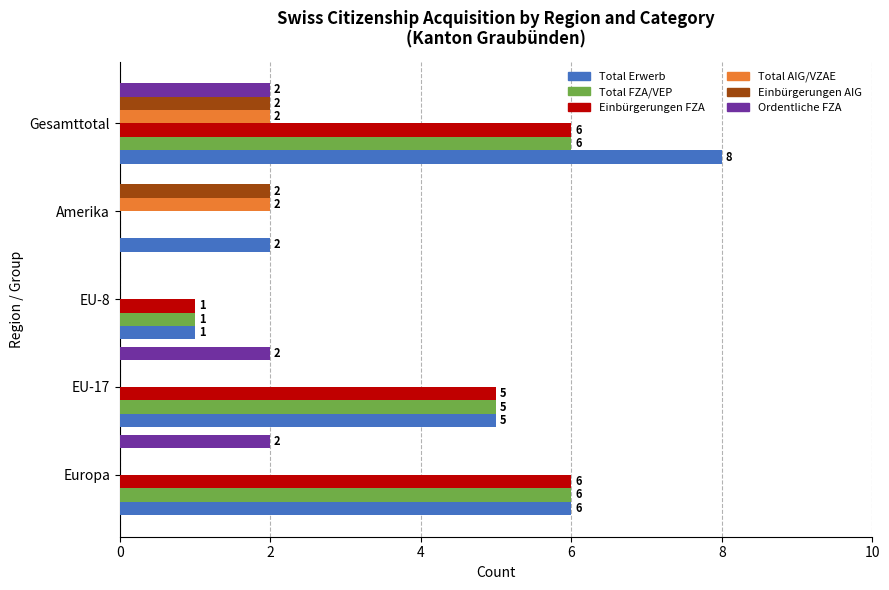

What is the maximum value for Total FZA/VEP?

6